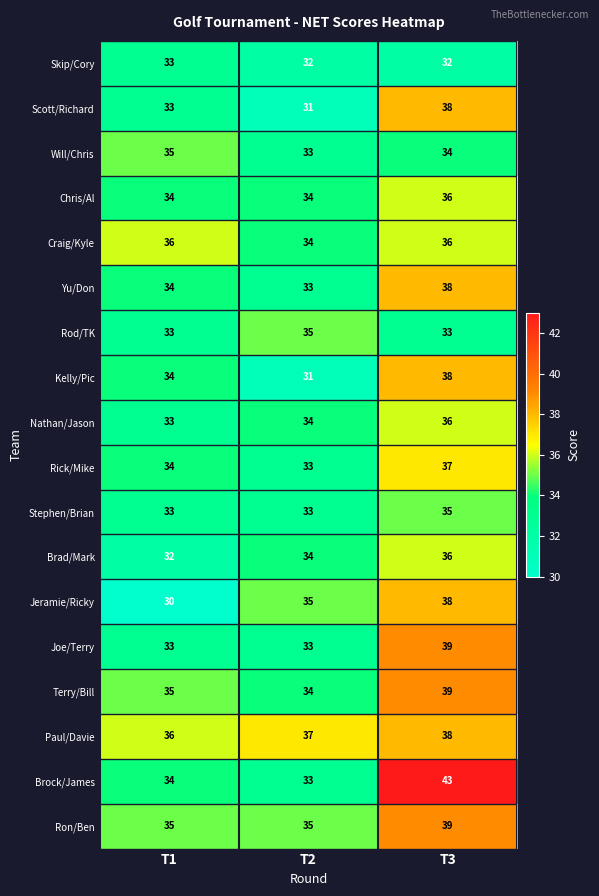

Which series has the widest spread of values?

Brock/James